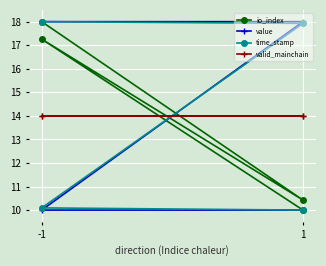

The value of time_stamp at -1 is 7.5. True or false?

False